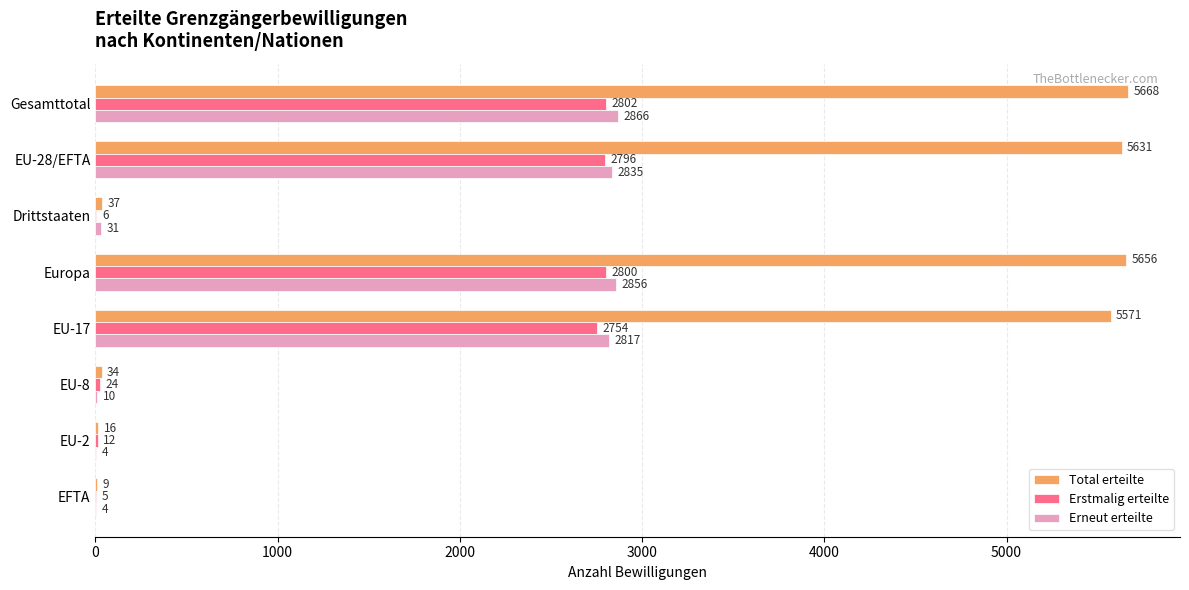

Which category has the highest value across all series?

Gesamttotal